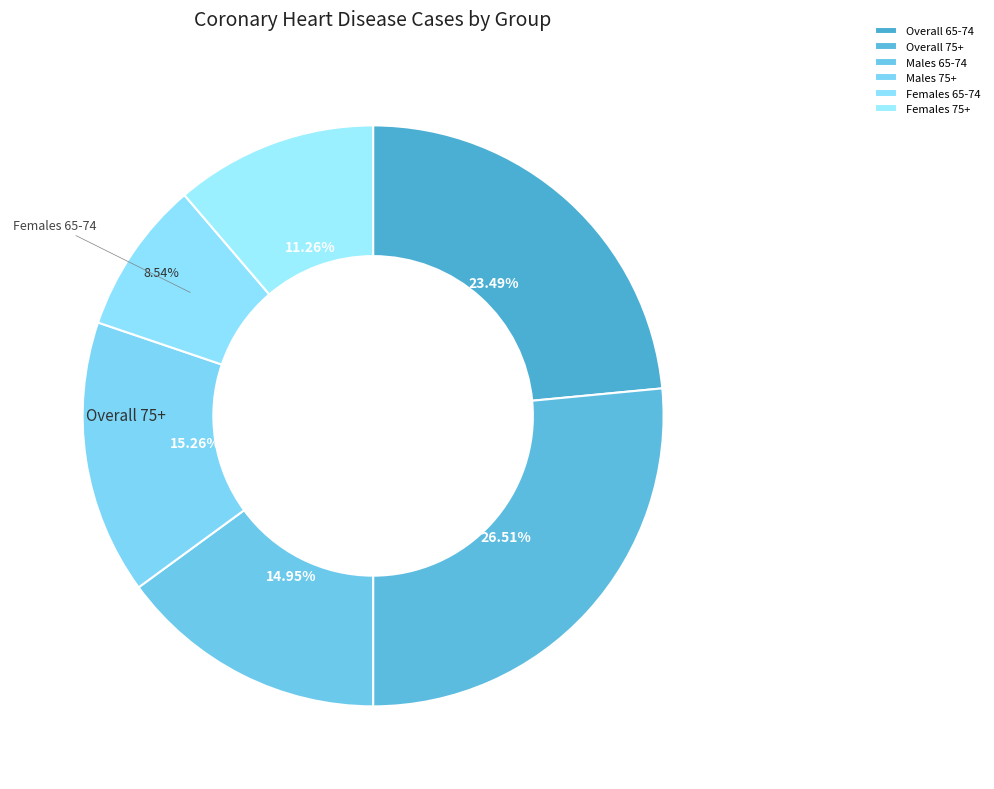

The Females 65-74 slice represents 9% of the pie. True or false?

True